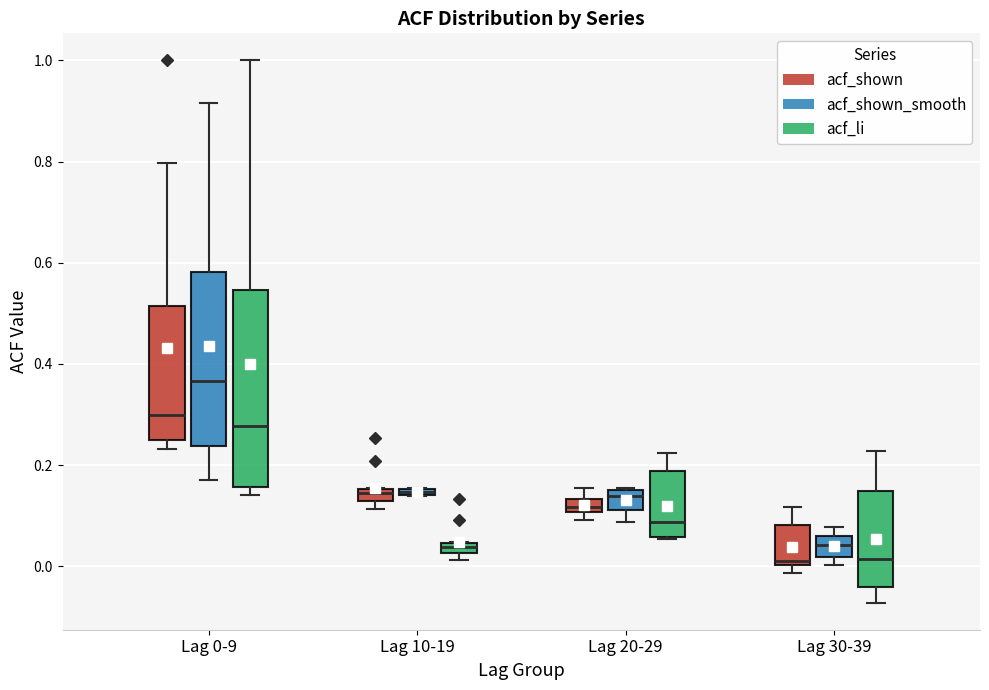

Where does the upper whisker of the box for Lag 0-9 (acf_shown_smooth) end on the y-axis? The values are not printed on the chart, so give them approximately, as read against the axis.

0.92